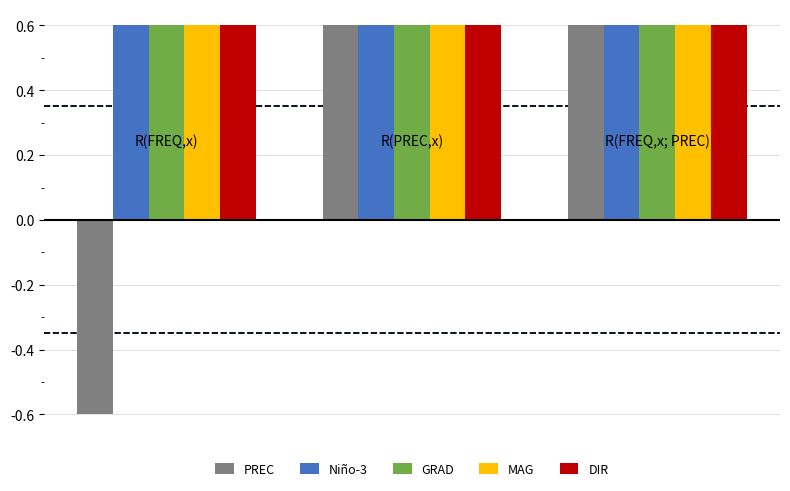

At how many categories does at least one series exceed 0?

3